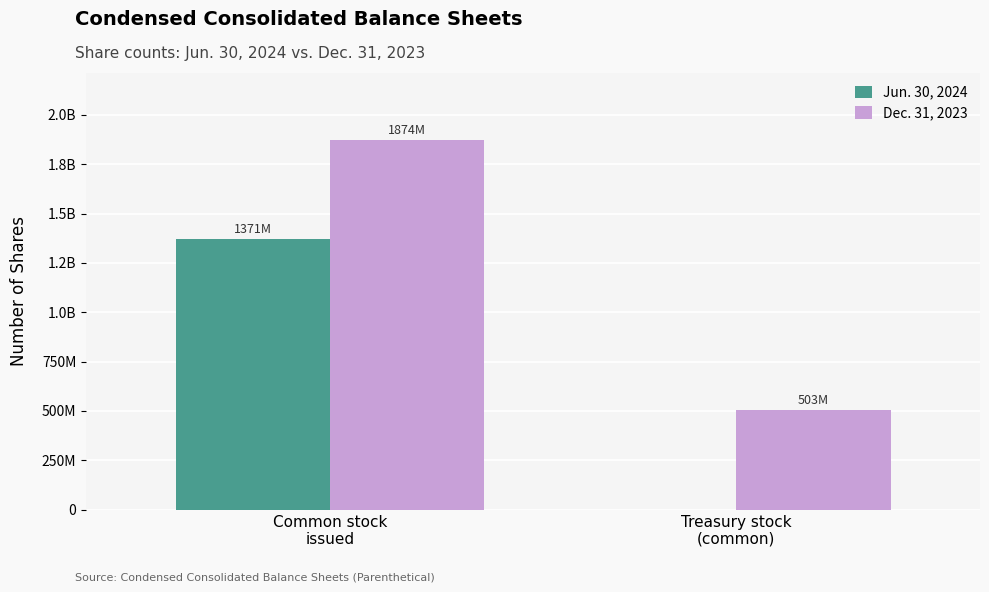

Where is Dec. 31, 2023 nearest to the value 1188491000?

Common stock
issued